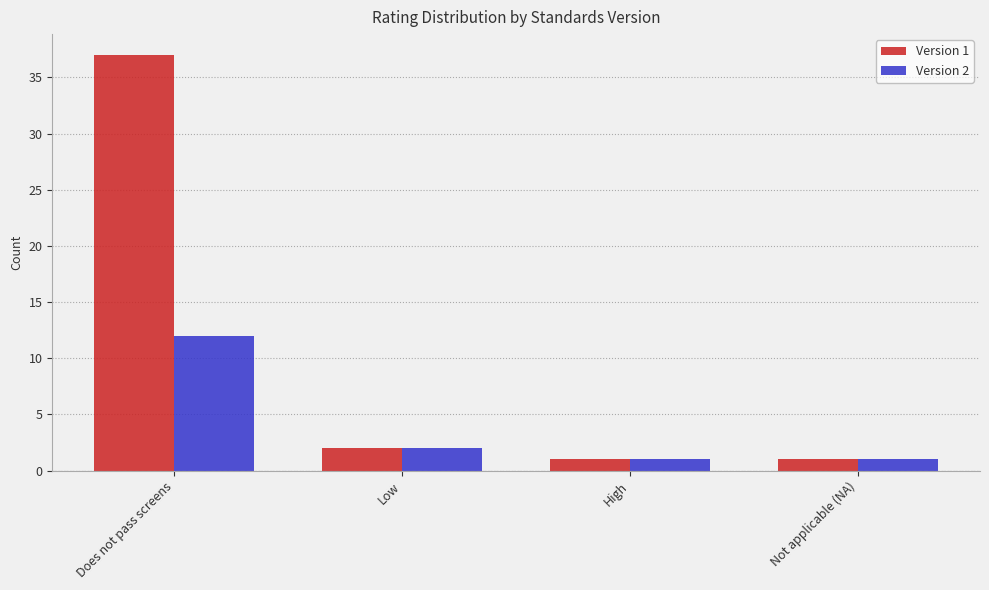

What is the spread (max minus min) of values at Does not pass screens?

25